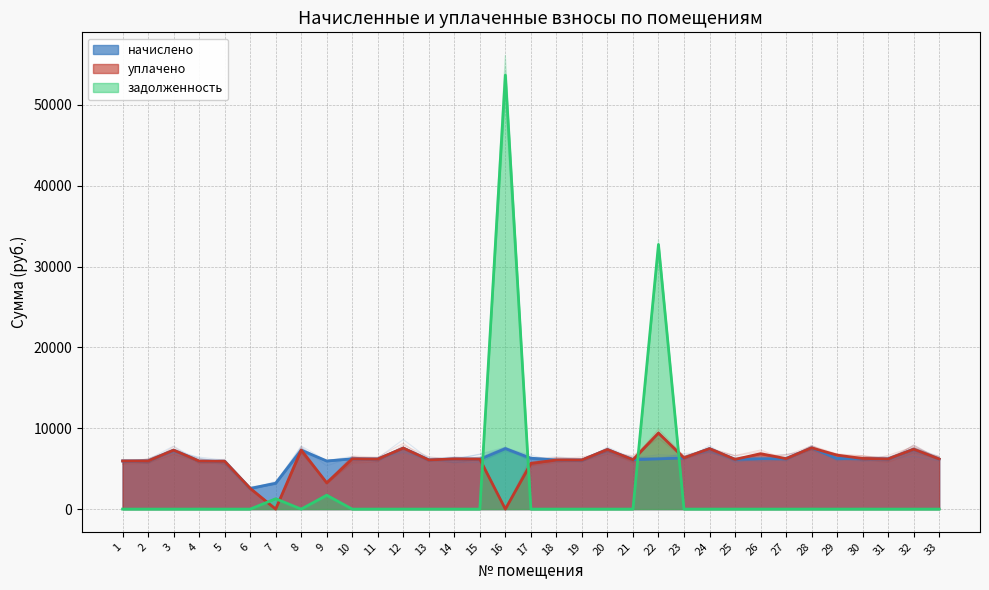

Reading right to left, list all the values displayed in this chart.

начислено: 33=6197.8	32=7407.4	31=6209.3	30=6266.9	29=6266.9	28=7580.2	27=6243.8	26=6220.8	25=6151.7	24=7476.5	23=6336.0	22=6209.3	21=6105.6	20=7372.9	19=6082.6	18=6071.0	17=6301.4	16=7488.0	15=6174.7	14=6209.3	13=6082.6	12=7545.6	11=6197.8	10=6220.8	9=5944.3	8=7303.8	7=3200.0	6=2560.0	5=5909.8	4=5944.3	3=7292.2	2=5955.8	1=5955.8
уплачено: 33=6197.8	32=7407.4	31=6209.3	30=6266.9	29=6674.9	28=7580.2	27=6243.8	26=6858.0	25=6151.7	24=7476.5	23=6336.0	22=9411.1	21=6105.6	20=7372.9	19=6082.6	18=6071.0	17=5656.0	16=0.0	15=6174.7	14=6209.3	13=6082.6	12=7545.6	11=6197.8	10=6220.8	9=3250.0	8=7303.8	7=0.0	6=2560.0	5=5909.8	4=5944.3	3=7292.2	2=5955.8	1=5955.8
задолженность: 33=0.0	32=0.0	31=0.0	30=0.0	29=0.0	28=0.0	27=0.0	26=0.0	25=0.0	24=0.0	23=0.0	22=32733.0	21=0.0	20=0.0	19=0.0	18=0.0	17=0.0	16=53686.8	15=0.0	14=0.0	13=0.0	12=0.0	11=0.0	10=0.0	9=1712.6	8=0.0	7=1280.0	6=0.0	5=0.0	4=0.0	3=0.0	2=0.0	1=0.0